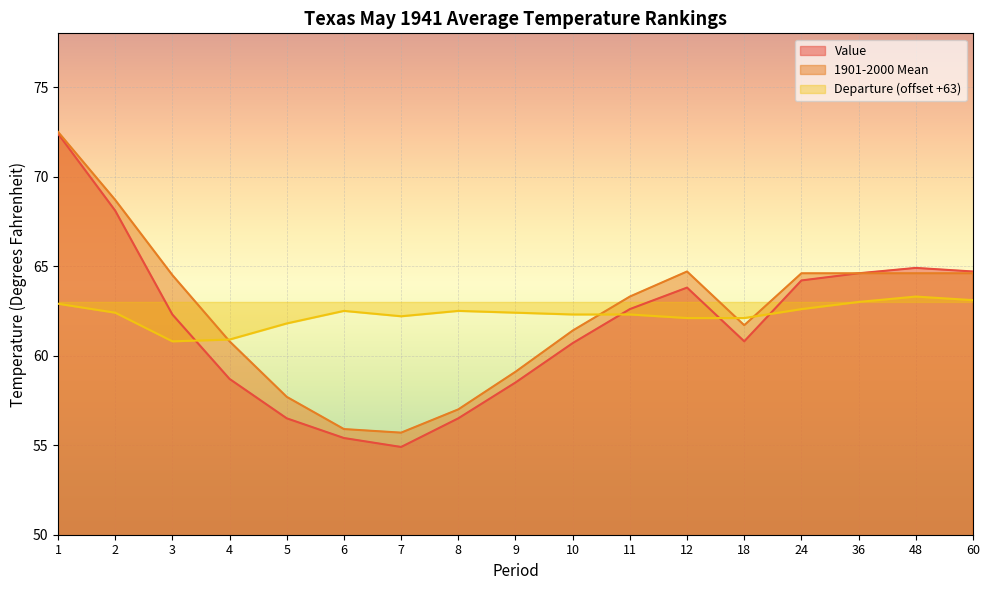

Reading left to right, list all the values displayed in this chart.

Value: 1=72.4	2=68.1	3=62.3	4=58.7	5=56.5	6=55.4	7=54.9	8=56.5	9=58.5	10=60.7	11=62.6	12=63.8	18=60.8	24=64.2	36=64.6	48=64.9	60=64.7
1901-2000 Mean: 1=72.5	2=68.7	3=64.5	4=60.8	5=57.7	6=55.9	7=55.7	8=57.0	9=59.1	10=61.4	11=63.3	12=64.7	18=61.7	24=64.6	36=64.6	48=64.6	60=64.6
Departure: 1=62.9	2=62.4	3=60.8	4=60.9	5=61.8	6=62.5	7=62.2	8=62.5	9=62.4	10=62.3	11=62.3	12=62.1	18=62.1	24=62.6	36=63.0	48=63.3	60=63.1